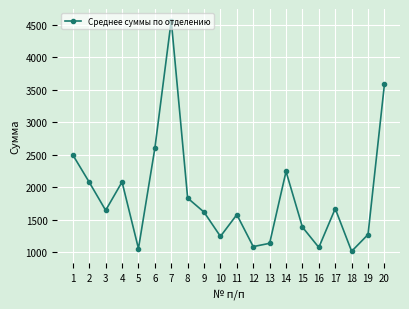

What is the value of the 13th point from the left?

1138.6